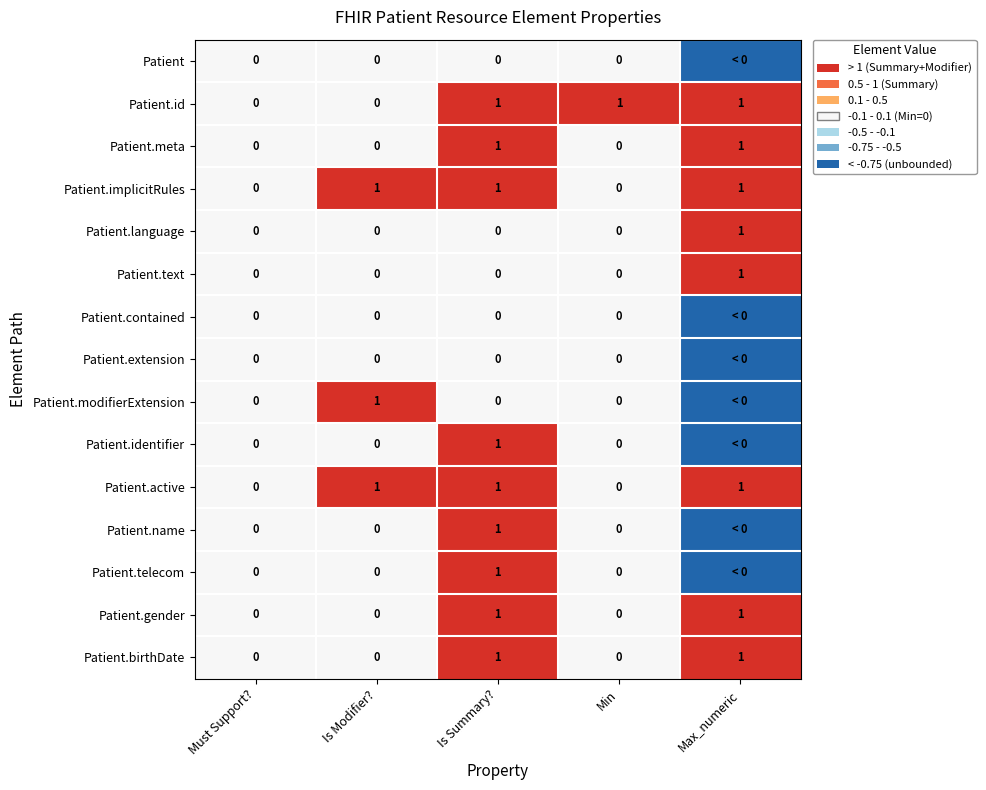

True or false: Patient.implicitRules has a value of 1 at Is Summary?.

True